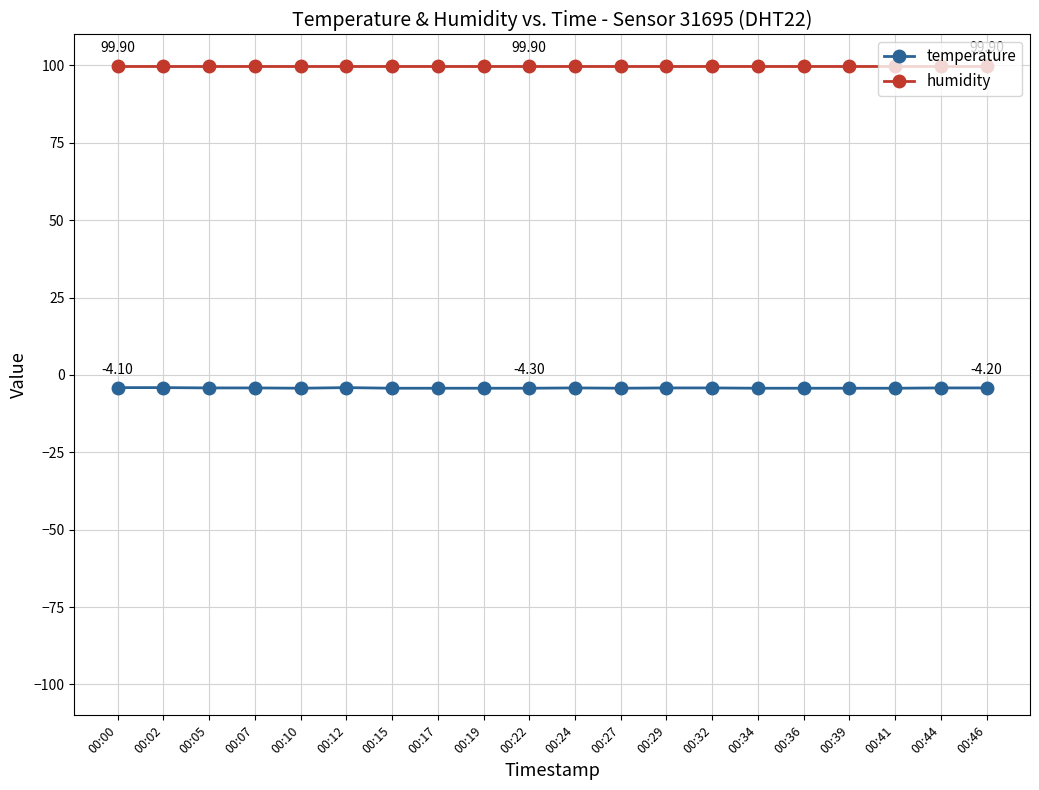

Which series has the largest range (max minus min)?

temperature